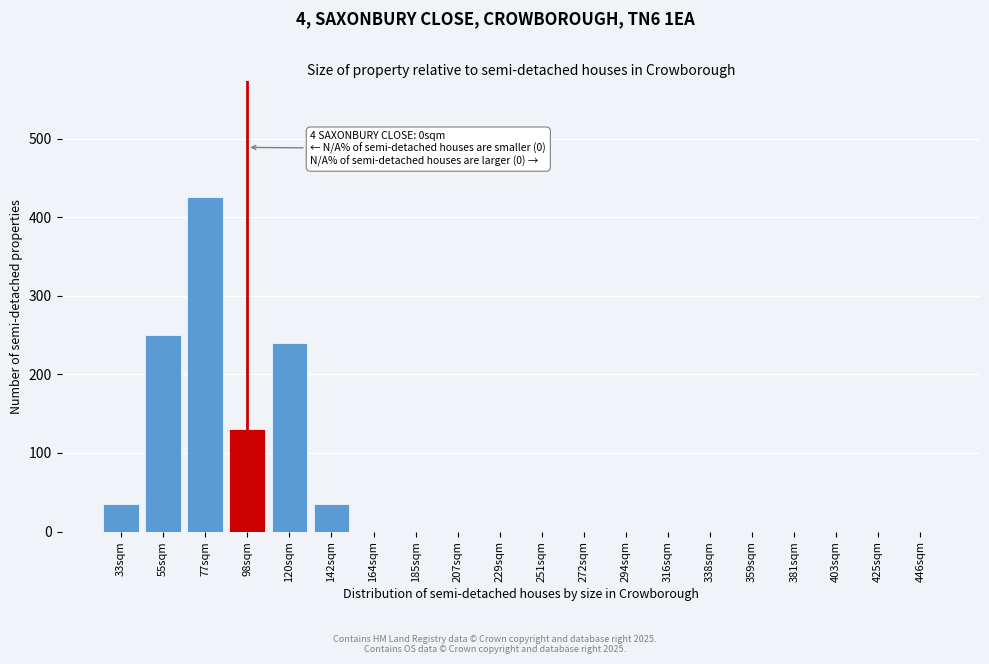

What is the change in value from 33sqm to 316sqm?

-35